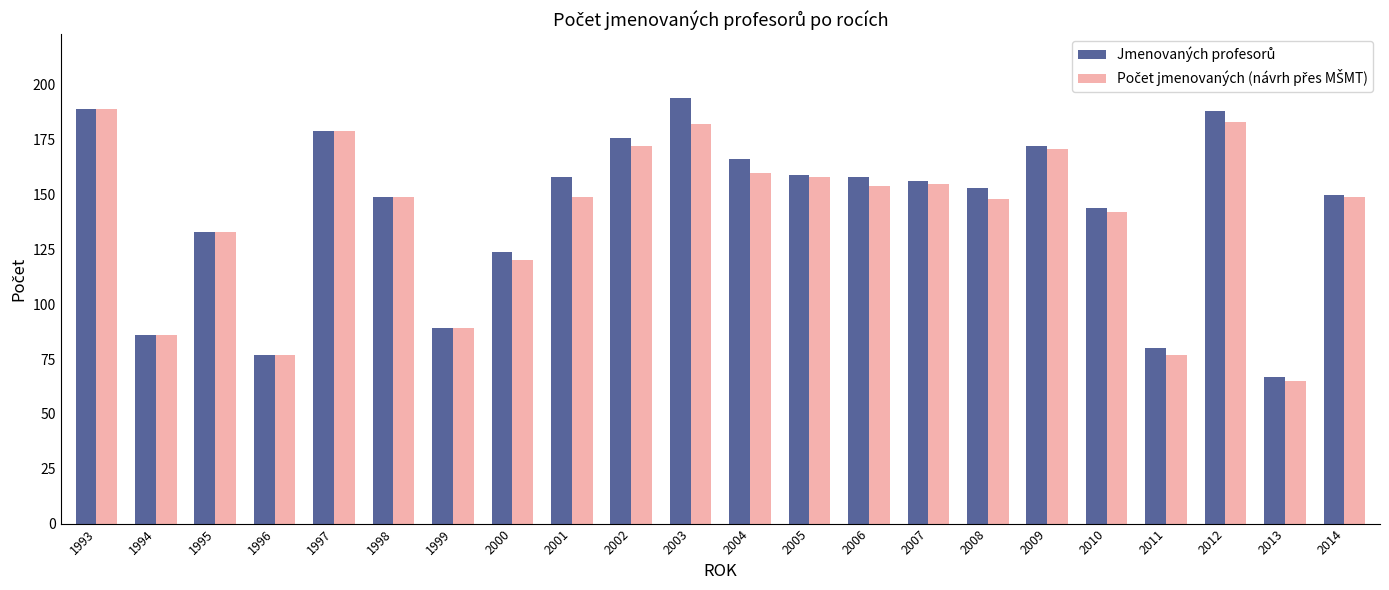

What is the total value across all series at 2013?

132